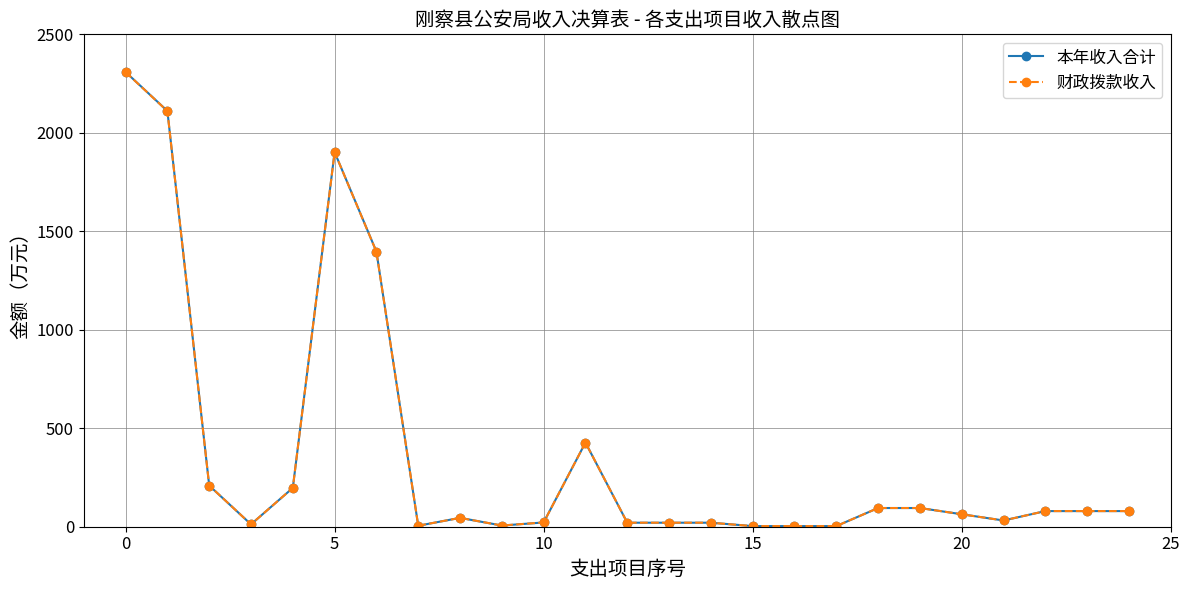

At how many categories does at least one series exceed 132?

7